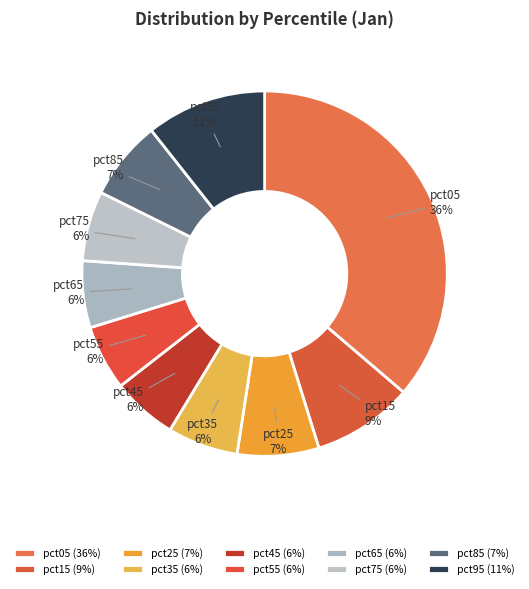

Is it true that pct95 is 25% of the pie?

False